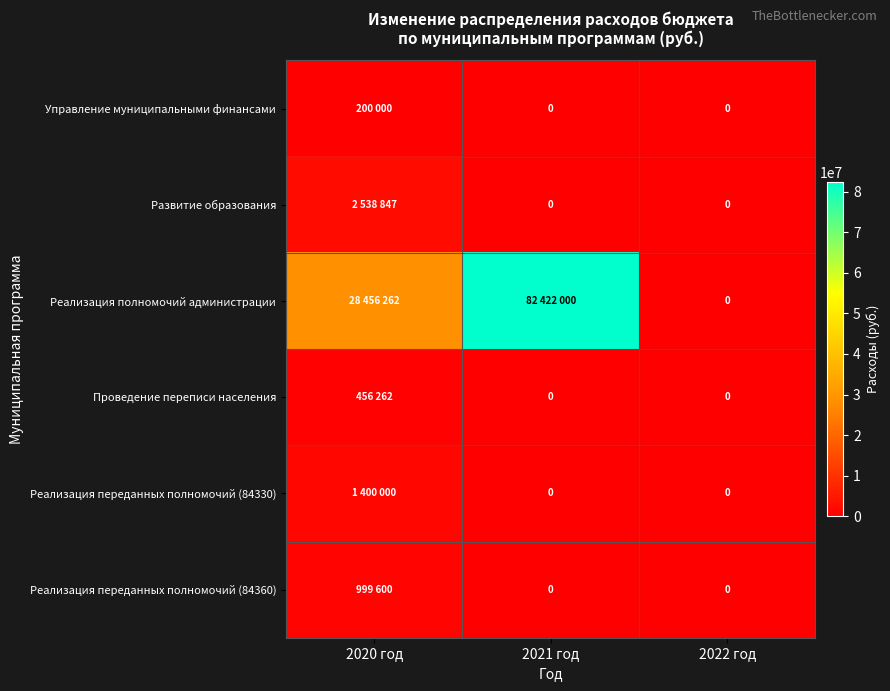

What is the highest value of the Реализация переданных полномочий (84360) series?

999600